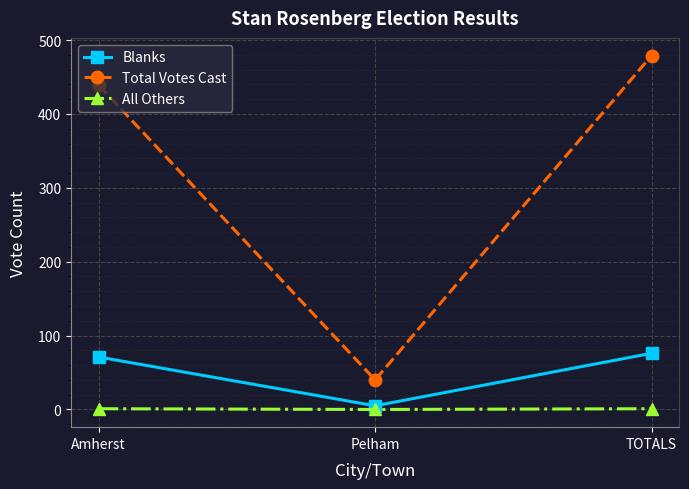

What position from the right is Pelham?

2